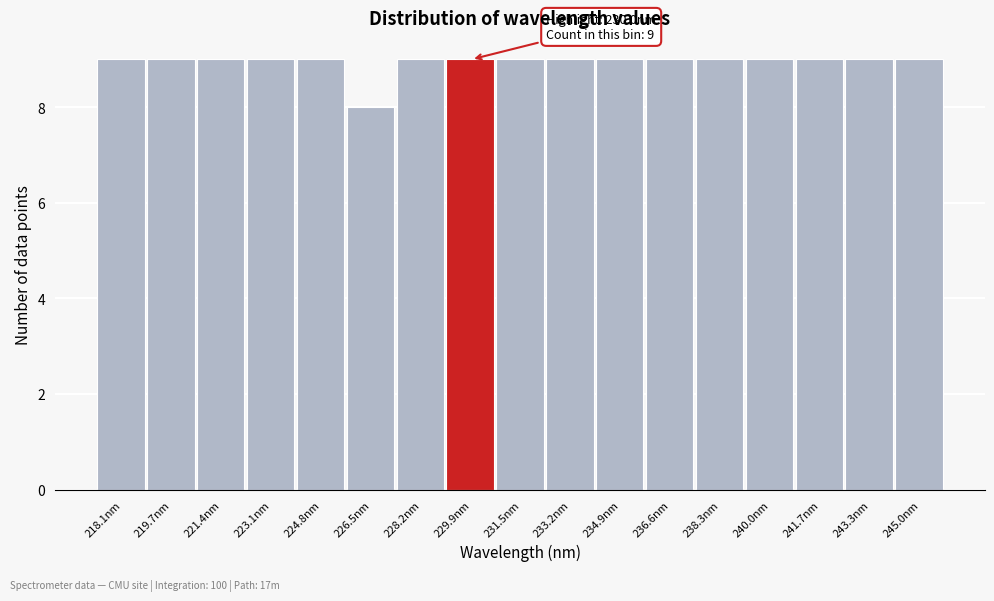

Reading left to right, what are all the values shown in this chart?

9	9	9	9	9	8	9	9	9	9	9	9	9	9	9	9	9